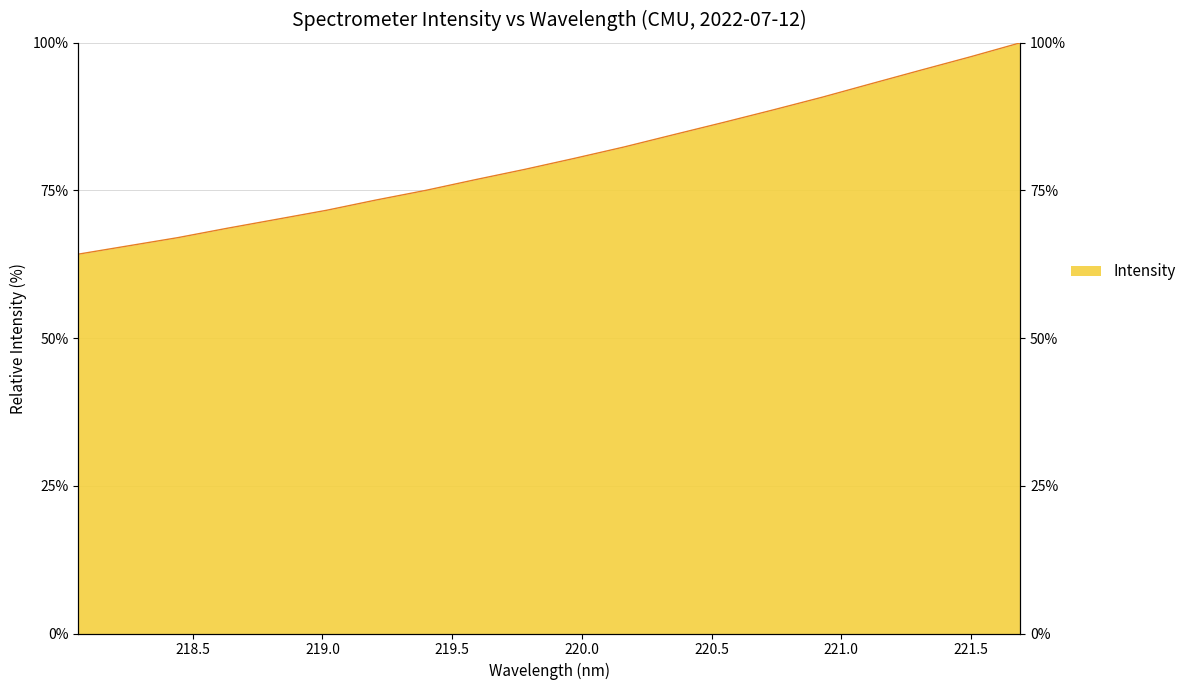

What is the label of the 6th point from the right?

220.7354